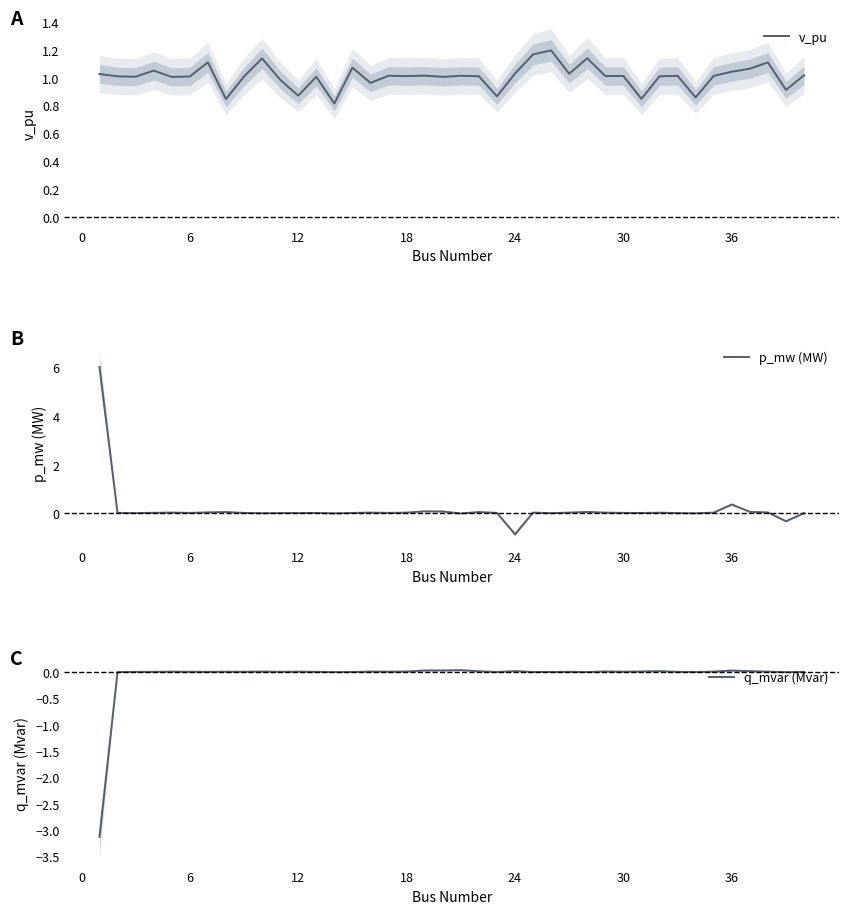

What is the minimum value for p_mw (MW)?

-0.9